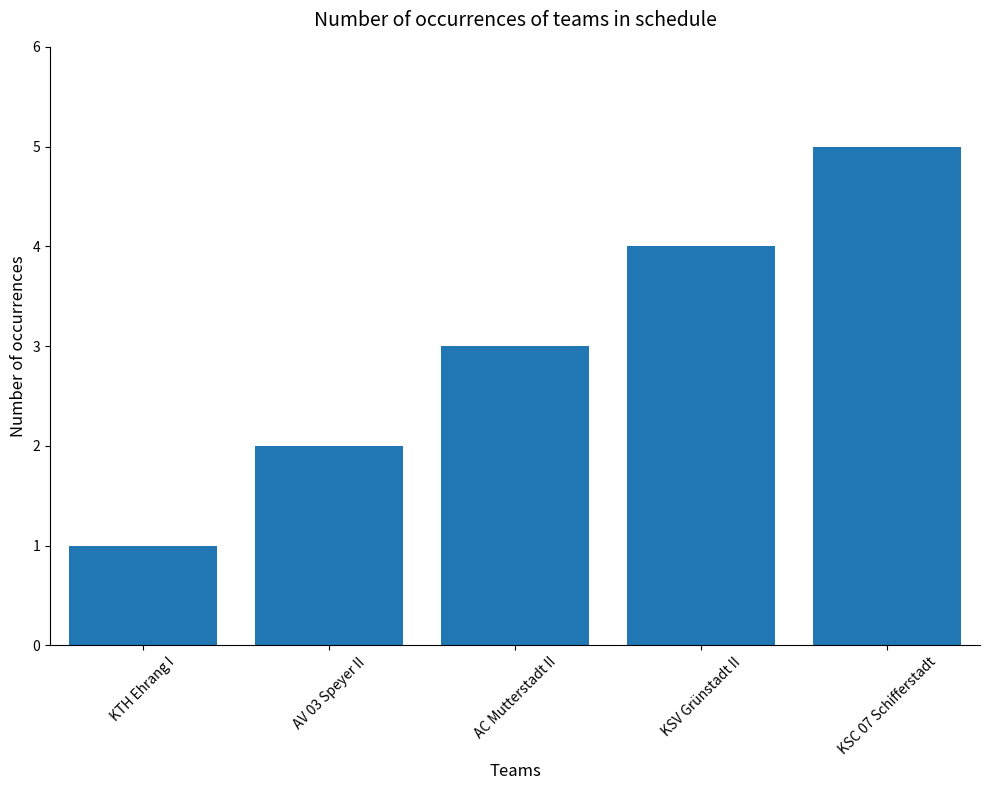

What position from the left is KSV Grünstadt II?

4